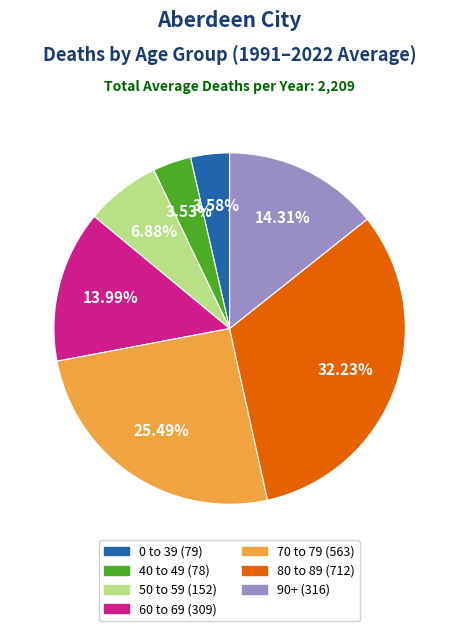

How many segments does this pie chart have?

7